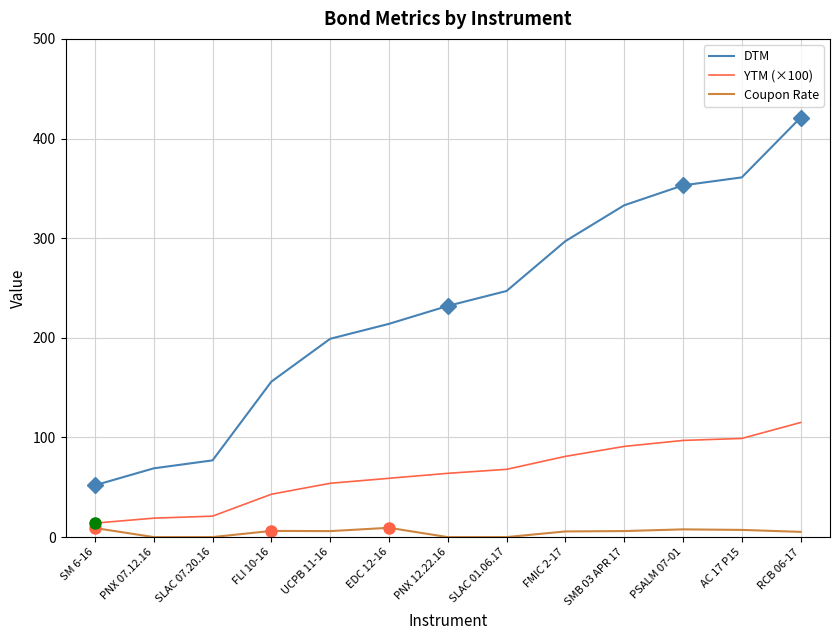

The YTM (×100) series shows 23.3 at AC 17 P15. True or false?

False